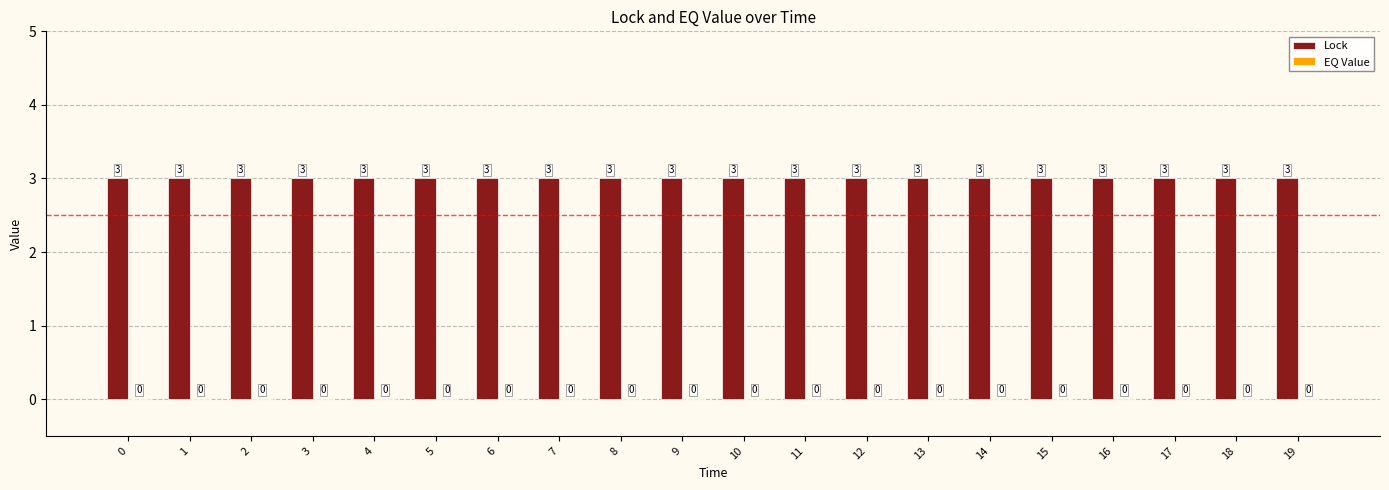

What is the spread (max minus min) of values at 16?

3